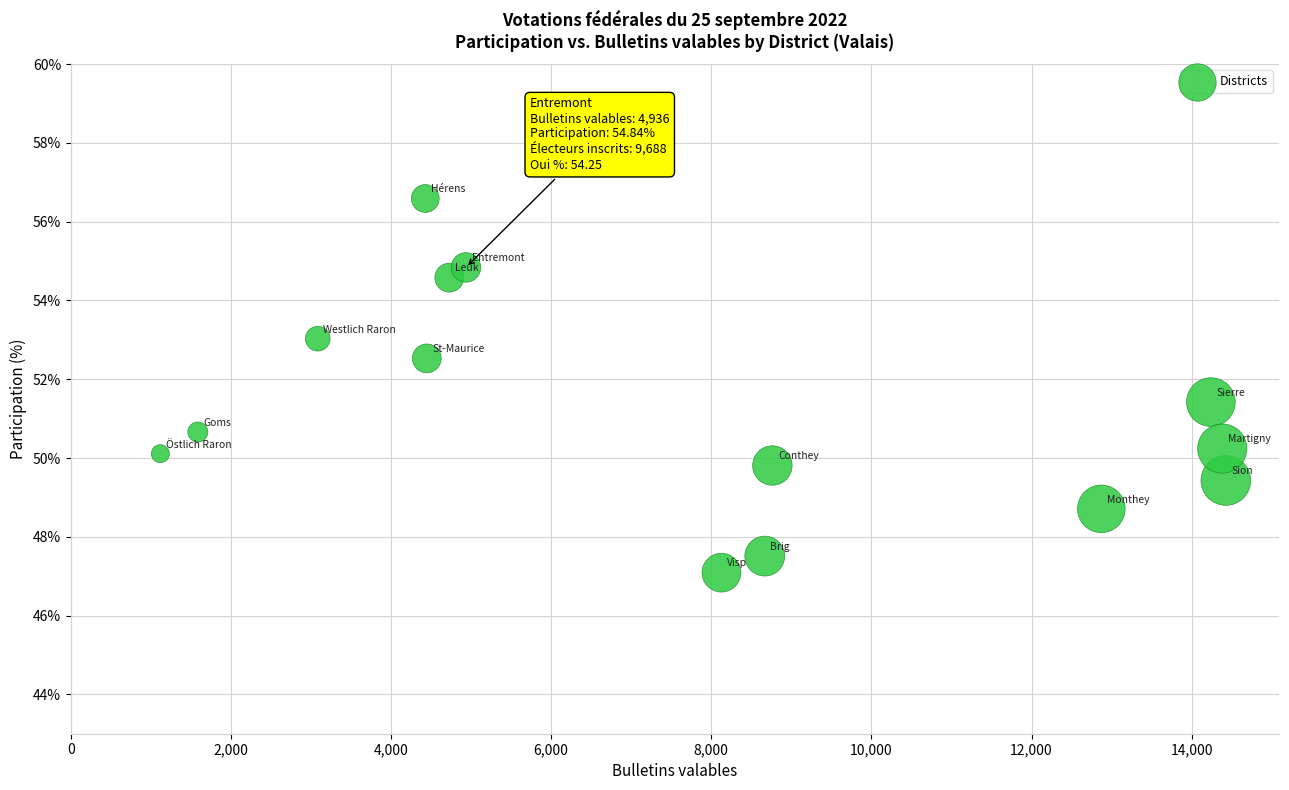

What is the range of Y values (max minus min)?

9.5